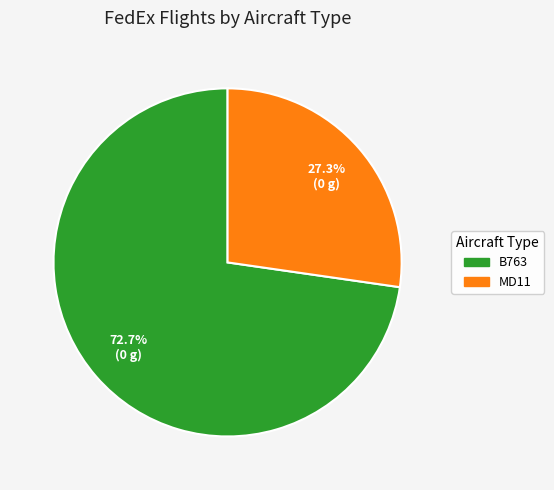

How many slices are in this pie chart?

2